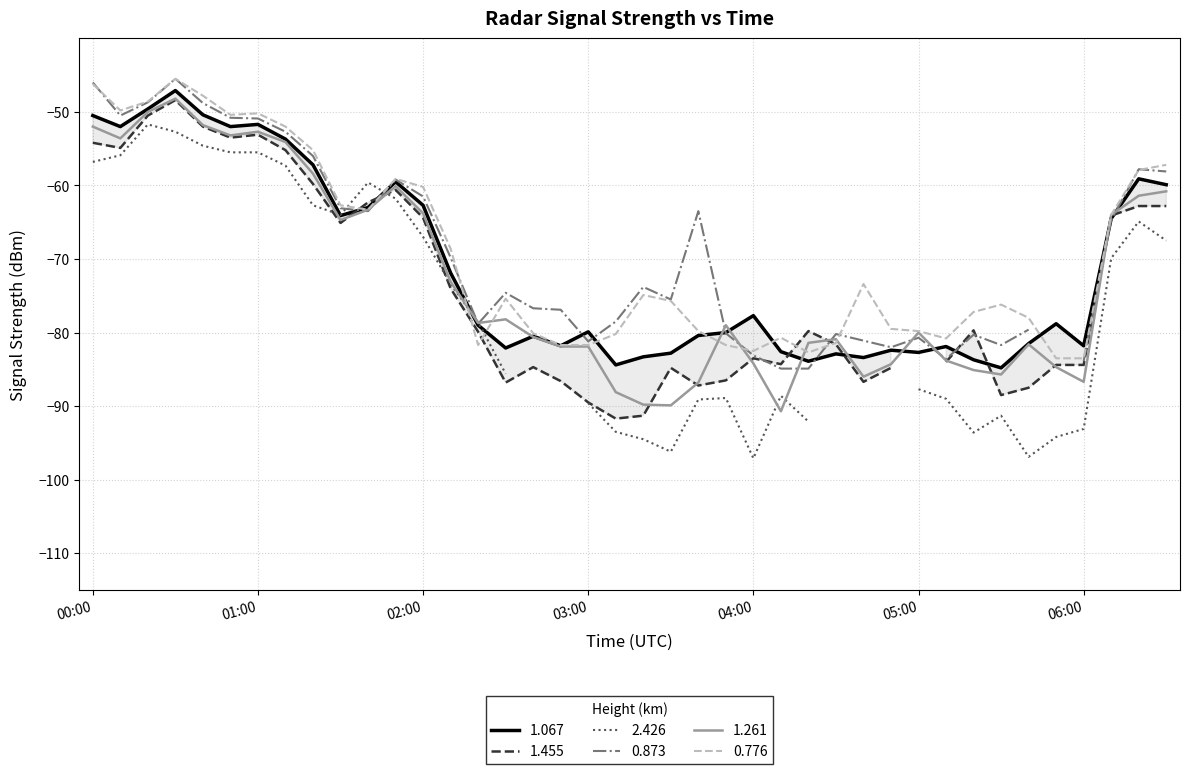

At which label is 1.067 closest to -65?

2007/05/02 06:10